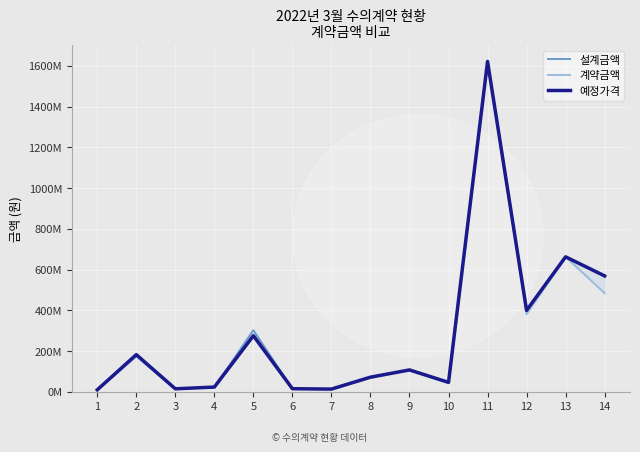

At which category does 설계금액 reach its first local valley?

3